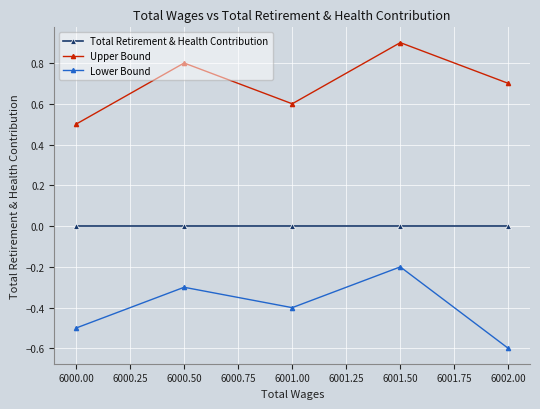

Rank the series by their average value, from lowest to highest.

Lower Bound, Total Retirement & Health Contribution, Upper Bound